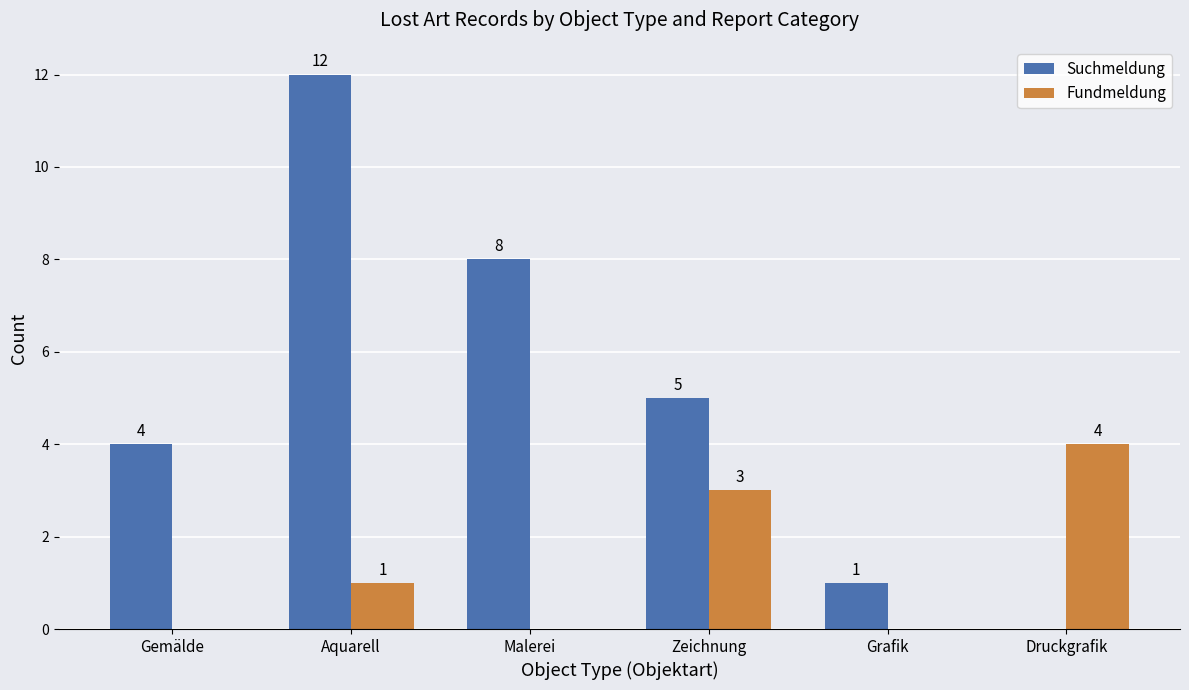

Is it true that Suchmeldung equals 8 at Malerei?

True